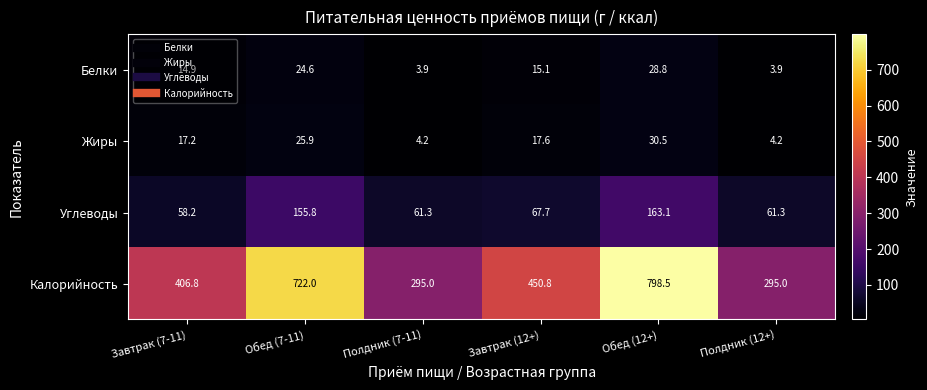

At which label does Углеводы reach its minimum?

Завтрак (7-11)